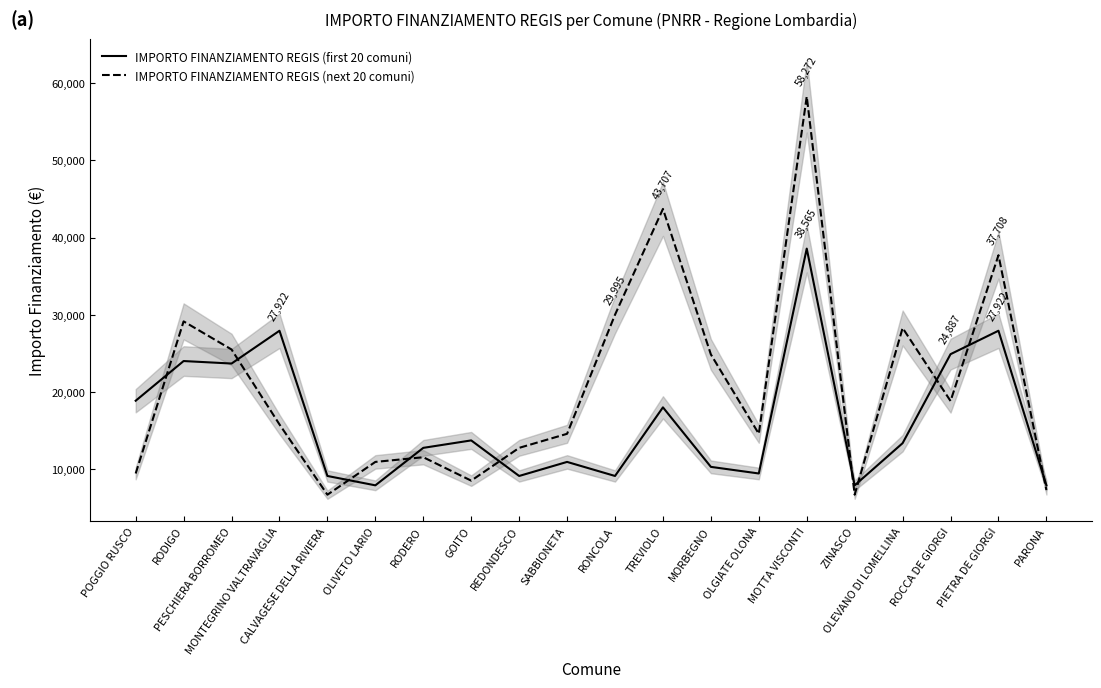

Where do IMPORTO FINANZIAMENTO REGIS (first 20 comuni) and IMPORTO FINANZIAMENTO REGIS (next 20 comuni) first cross each other?

POGGIO RUSCO and RODIGO